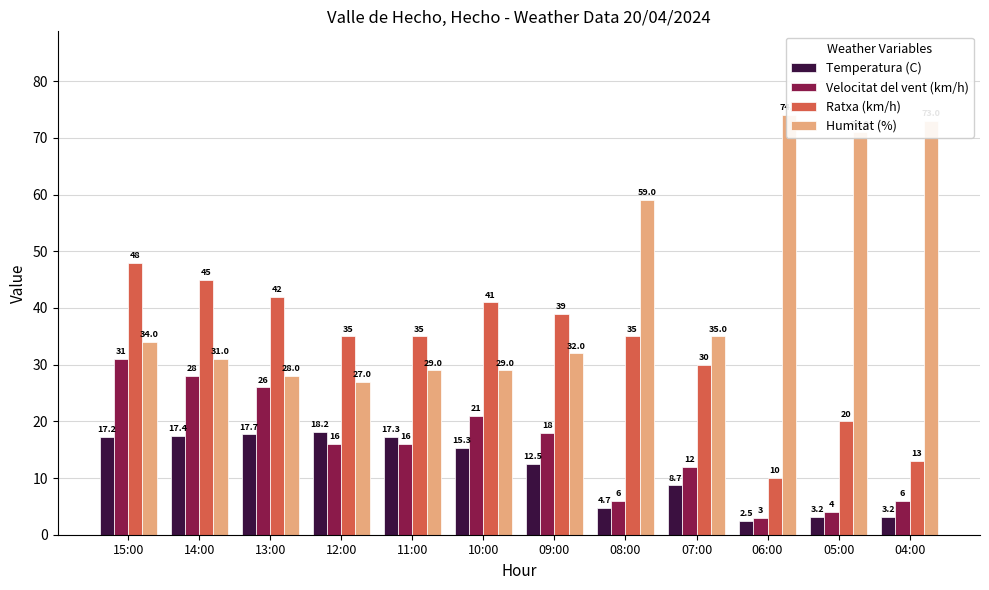

What is the greatest value displayed?

74.0